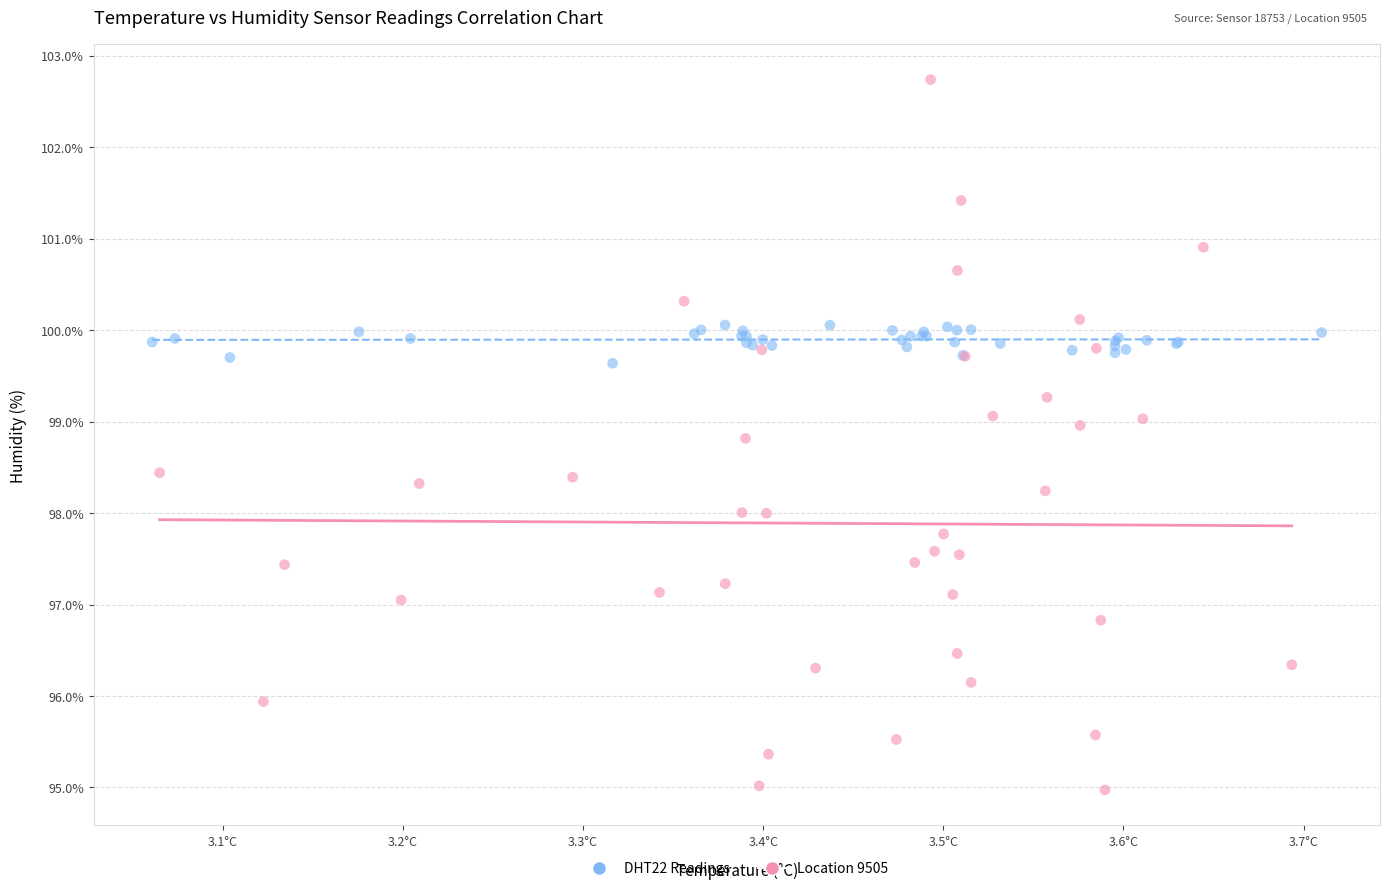

Which series reaches the maximum Y coordinate?

Location 9505